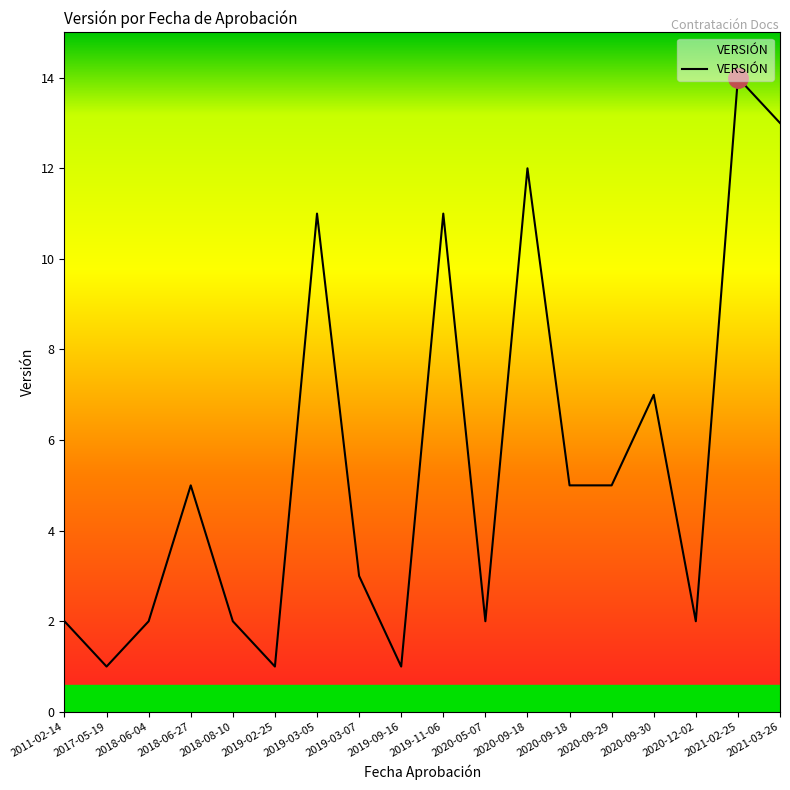

Does the chart display data point markers on the line(s)?

No